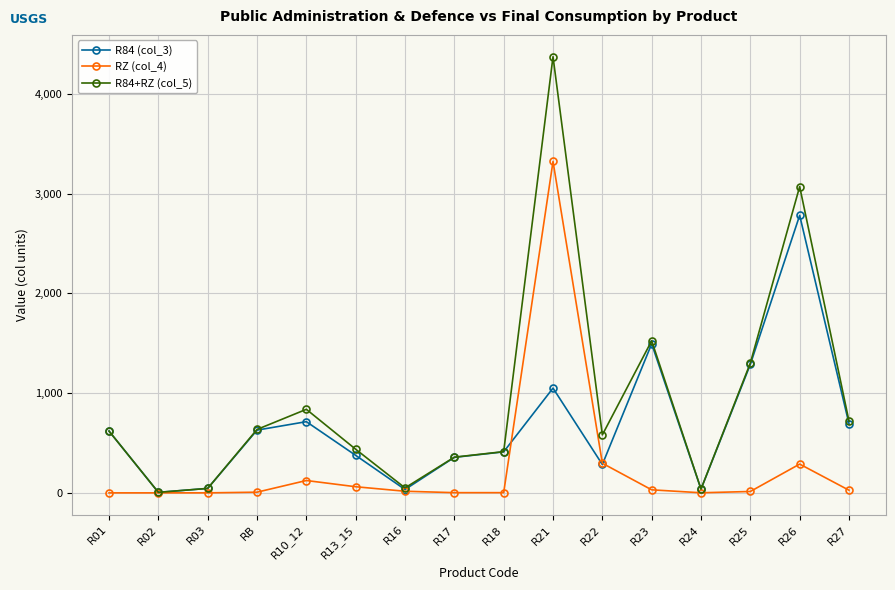

List the series in order of their overall mean, highest first.

R84+RZ (col_5), R84 (col_3), RZ (col_4)